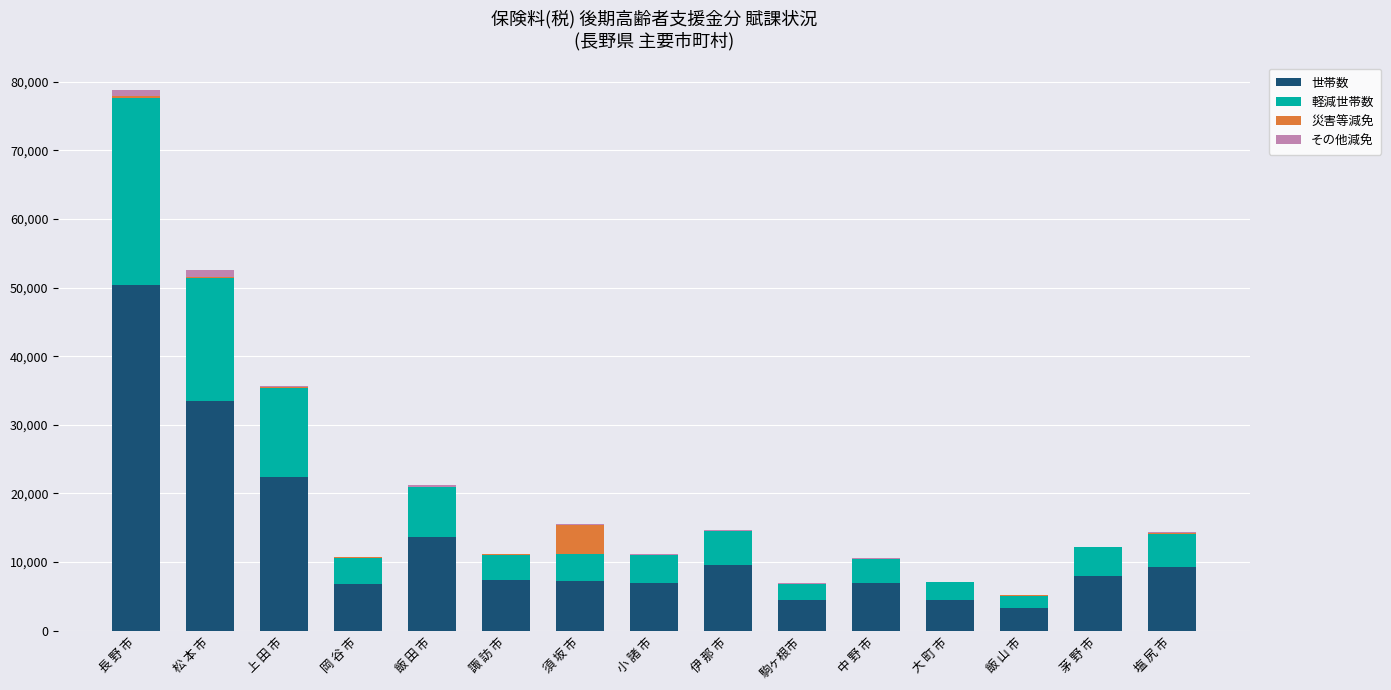

At which category is the sum across all series the highest?

長 野 市